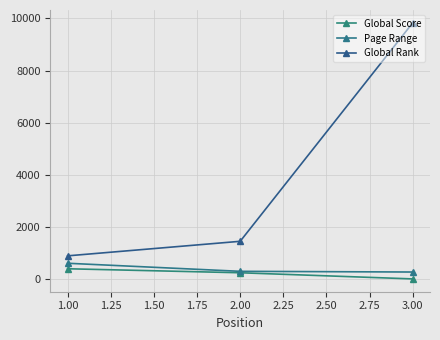

What are all the series names shown in the legend?

Global Score, Page Range, Global Rank